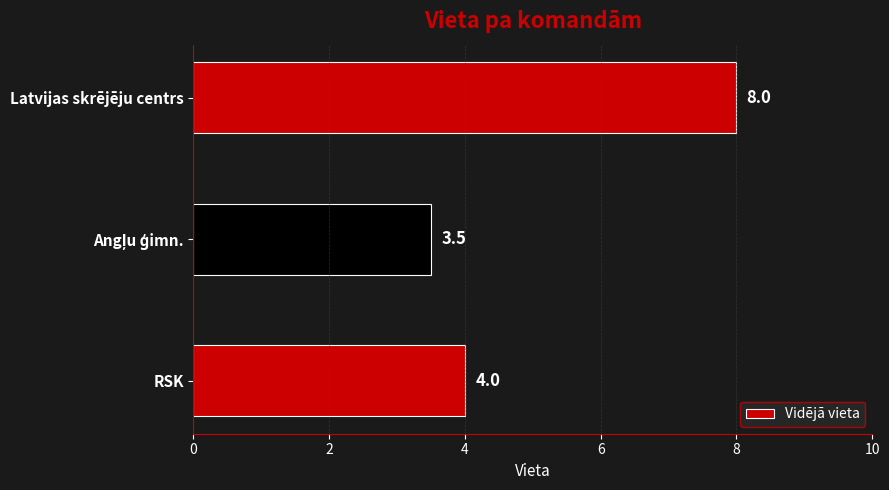

How many bars are there in total?

3